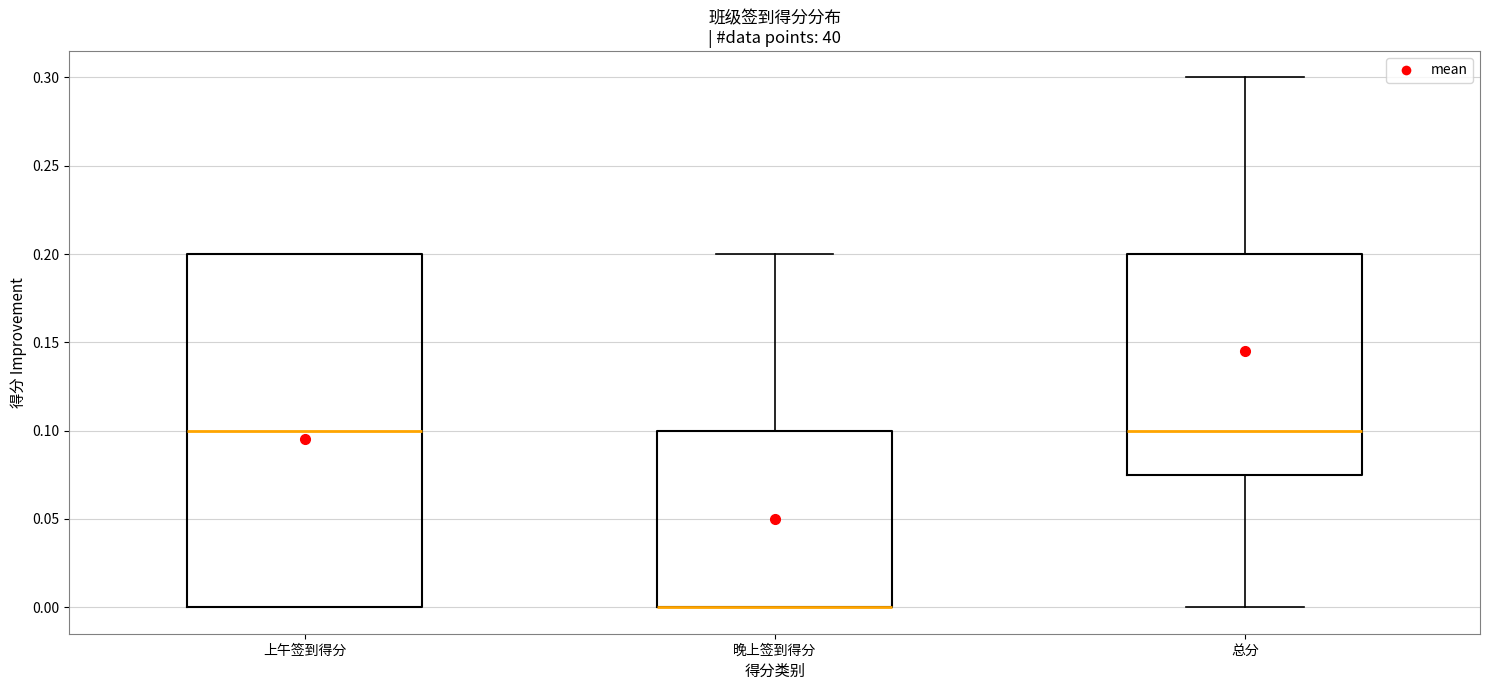

Where does the upper whisker of the box for 晚上签到得分 end on the y-axis? The values are not printed on the chart, so give them approximately, as read against the axis.

0.200